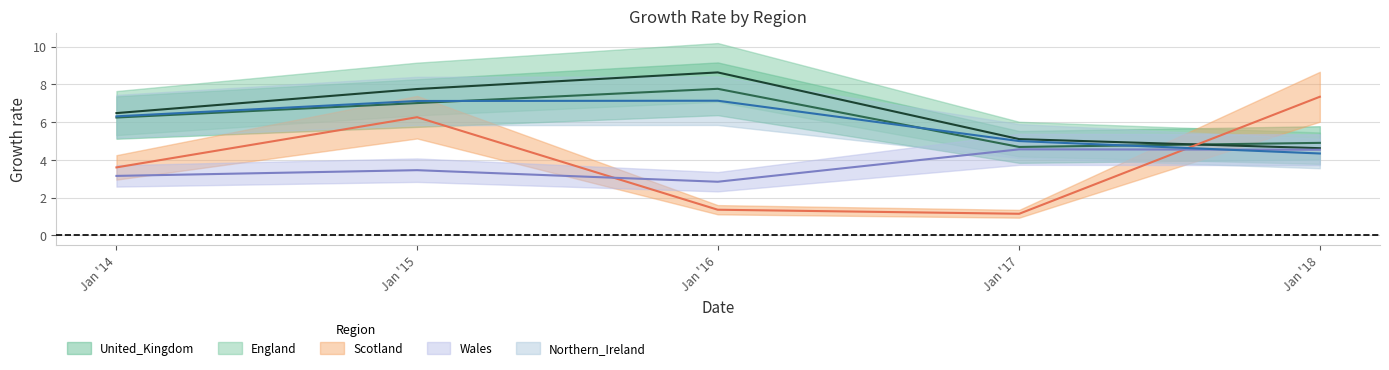

What is the value of the England point at the 4th from the left?

5.1